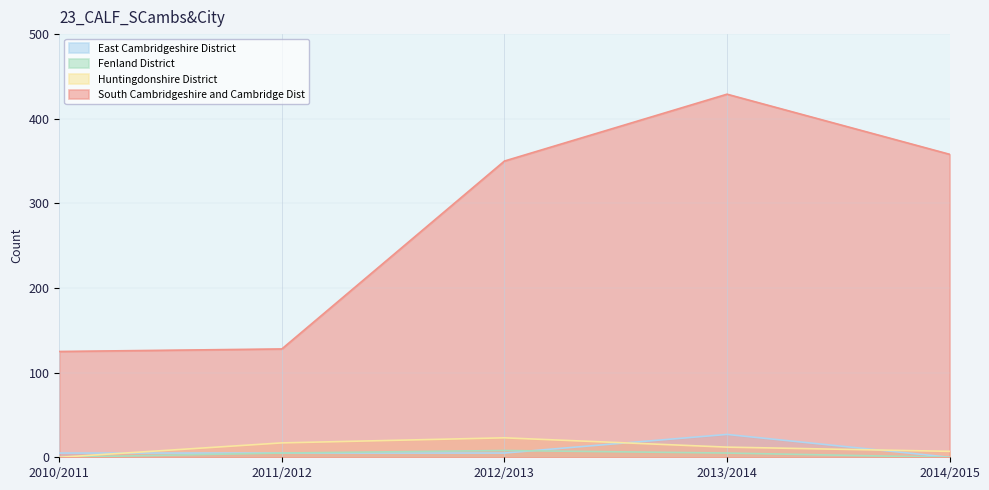

What is the label of the 4th point from the right?

2011/2012